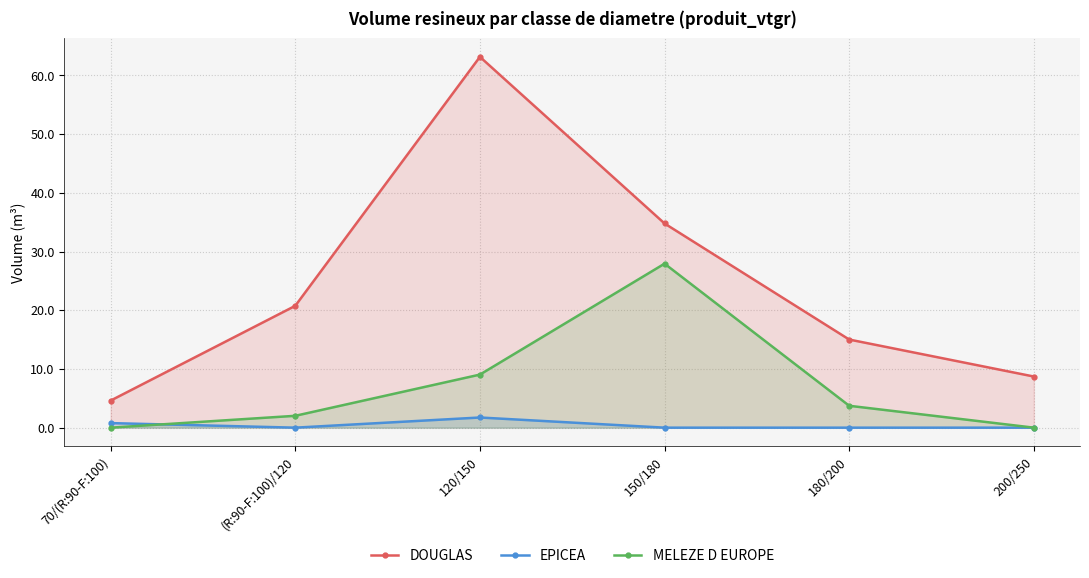

List the labels in order of MELEZE D EUROPE value, smallest first.

70/(R:90-F:100), 200/250, (R:90-F:100)/120, 180/200, 120/150, 150/180